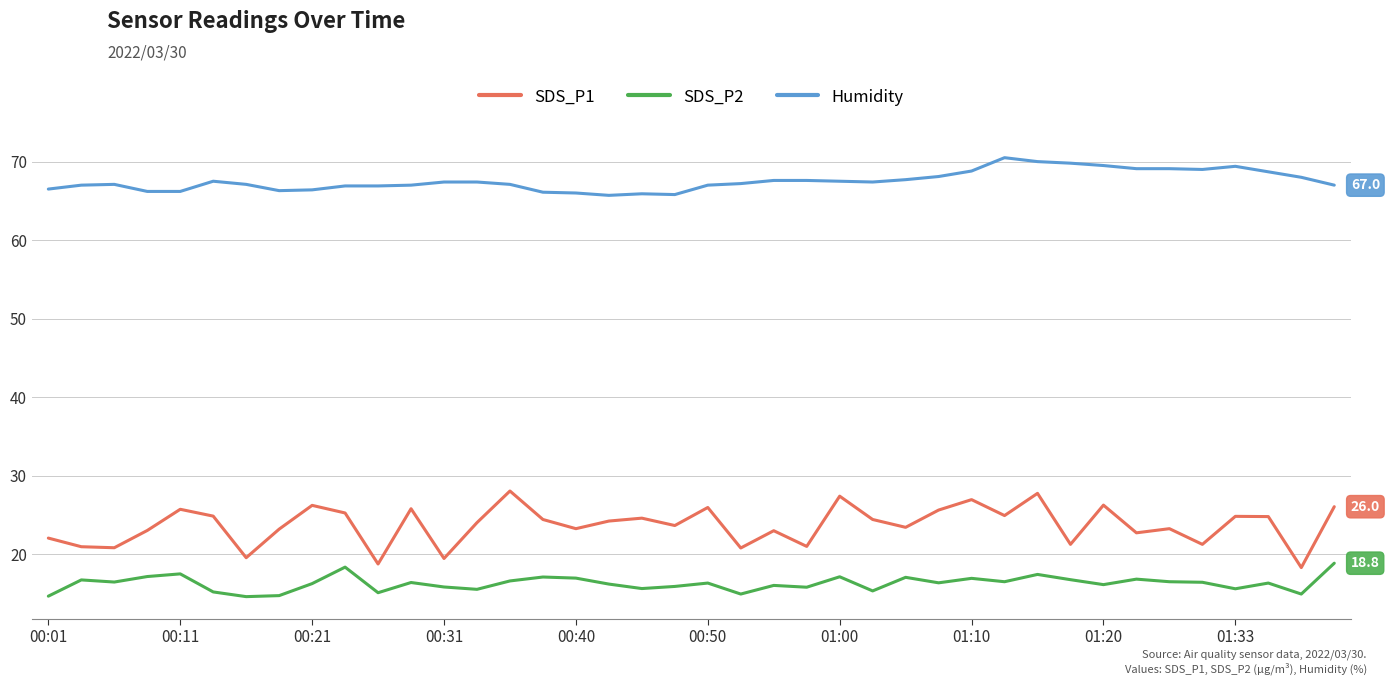

What is the difference between the maximum and minimum values in the SDS_P2 series?

4.3